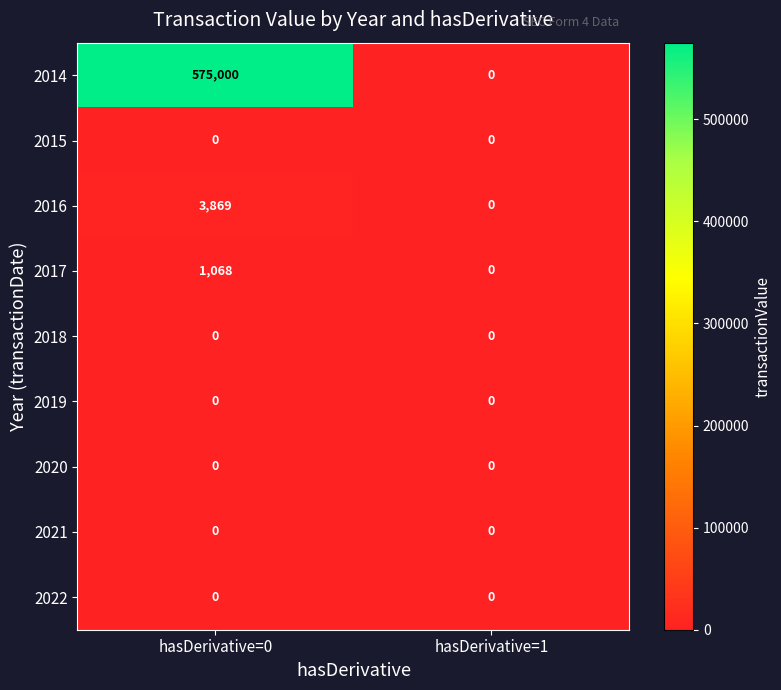

At which category does the chart reach its peak across all series?

hasDerivative=0